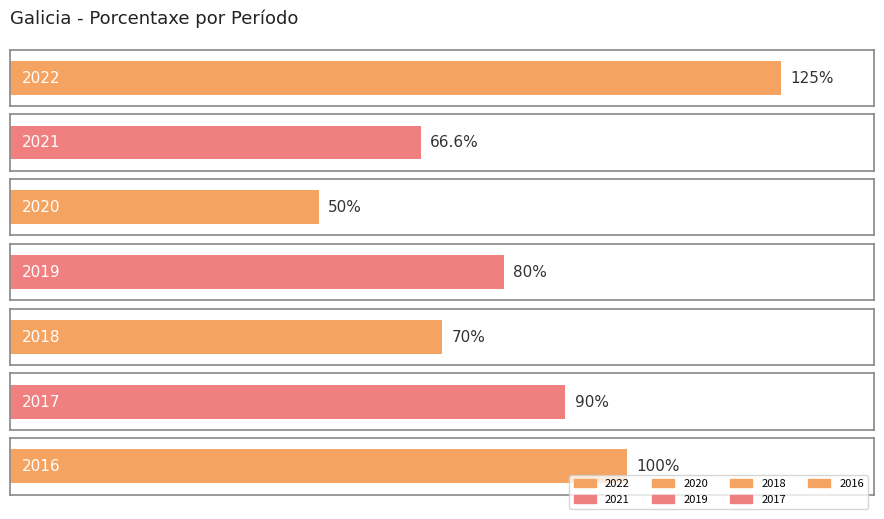

Which label corresponds to the largest value in the chart?

2022